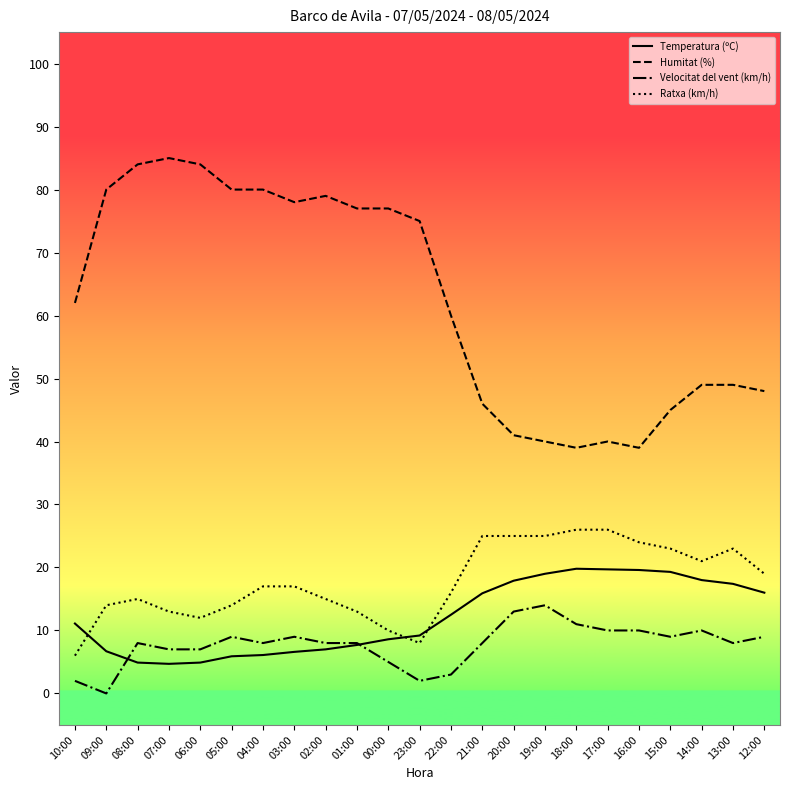

Which series has the largest total across all categories?

Humitat (%)